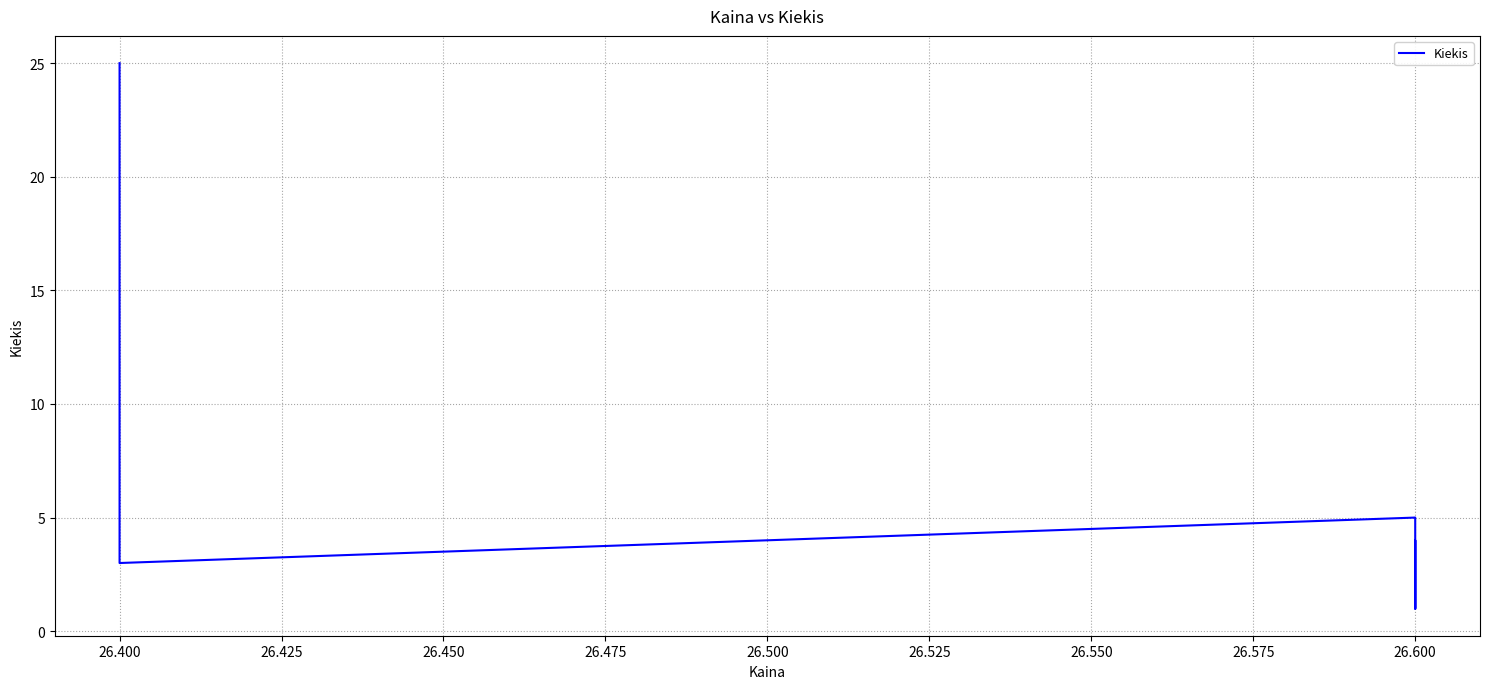

The value at 26.400 is 5. True or false?

False